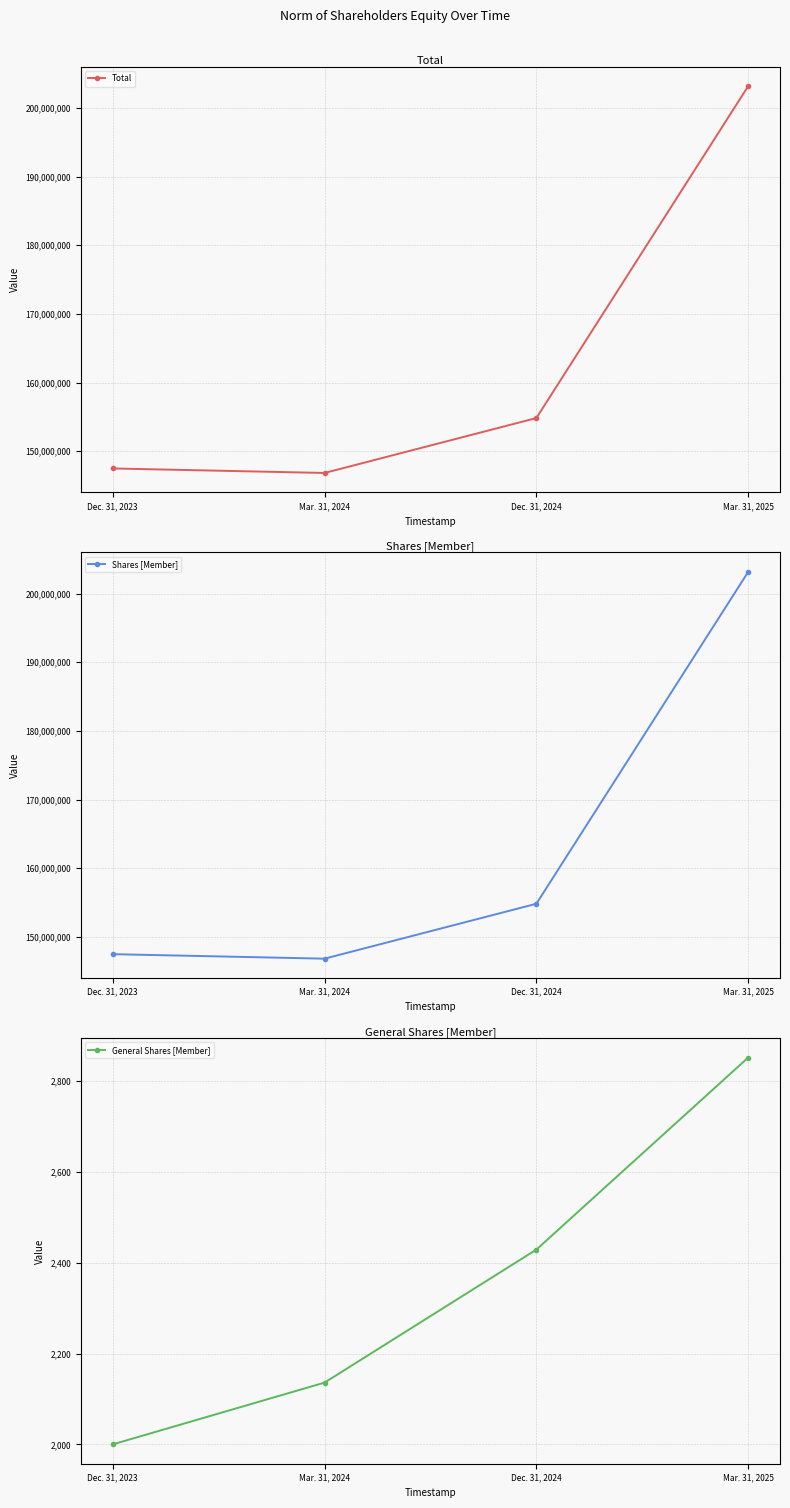

How many distinct data groups are displayed?

3